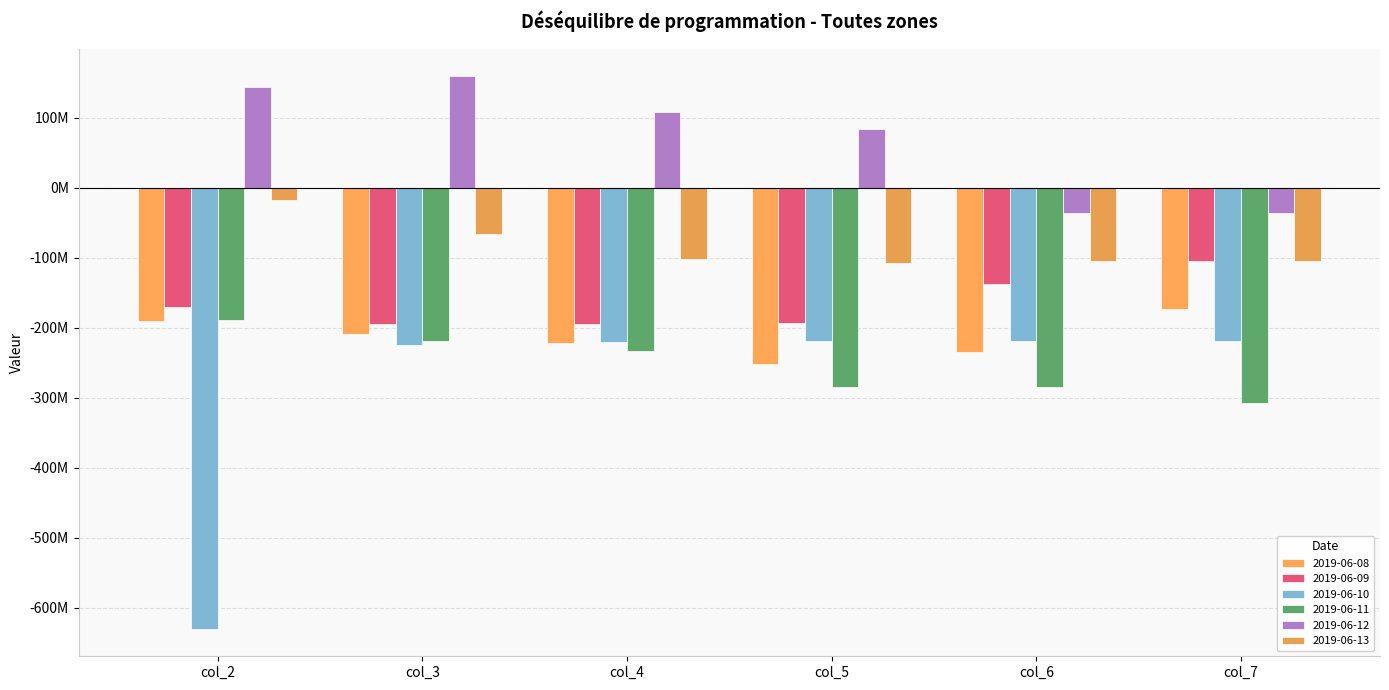

What is the average value of the 2019-06-08 series?

-213476140